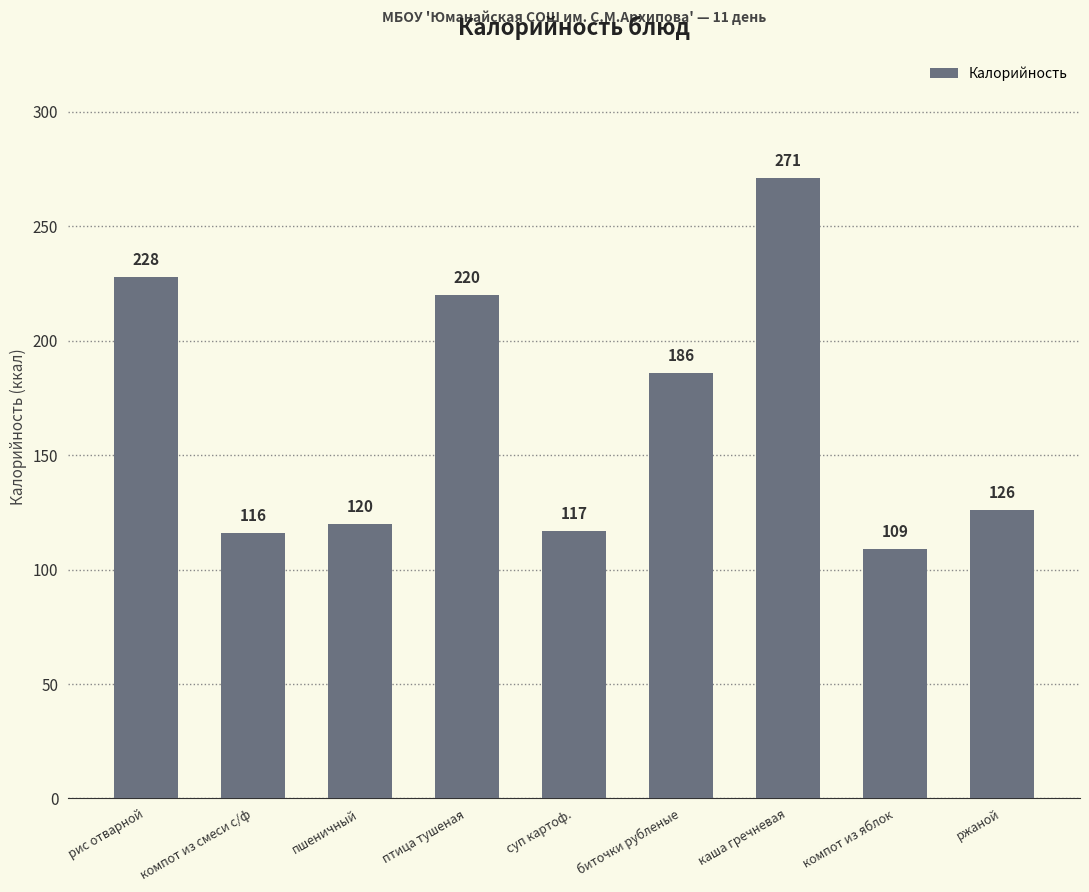

True or false: the data shows 116 at компот из смеси с/ф.

True